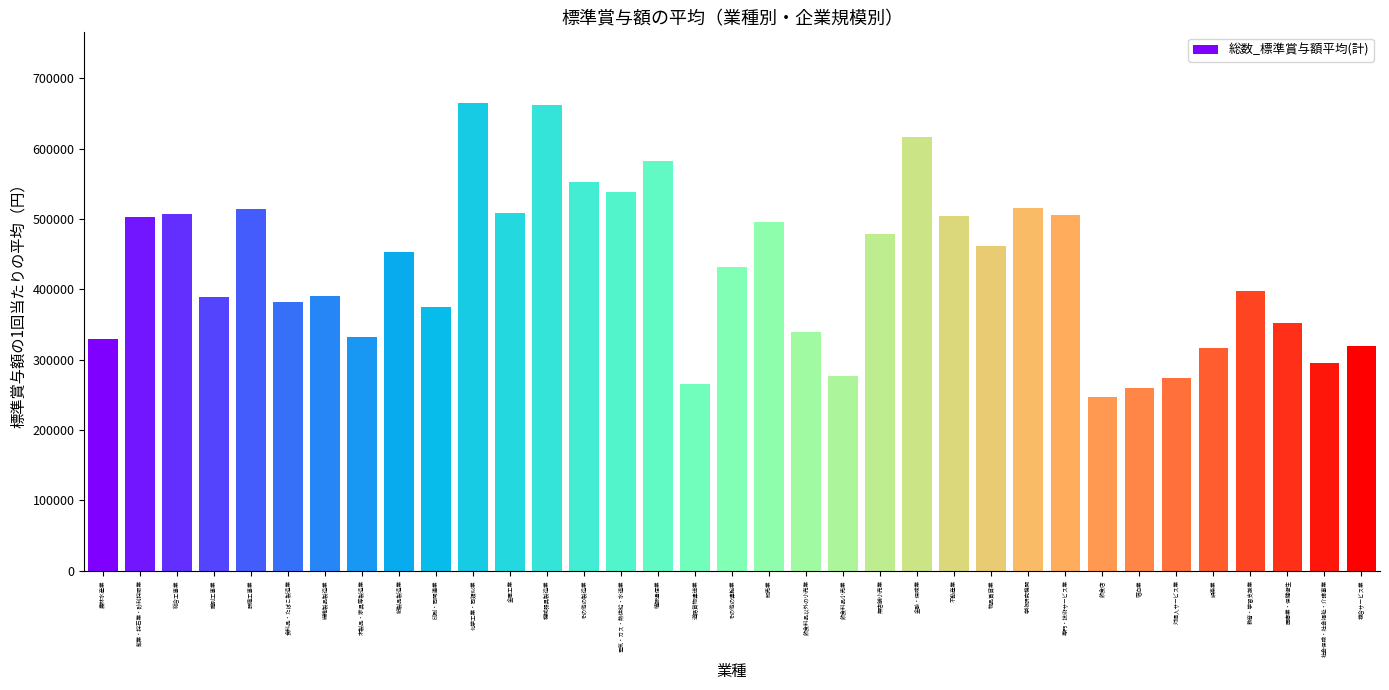

Between 木製品・家具等製造業 and 卸売業, which is larger?

卸売業